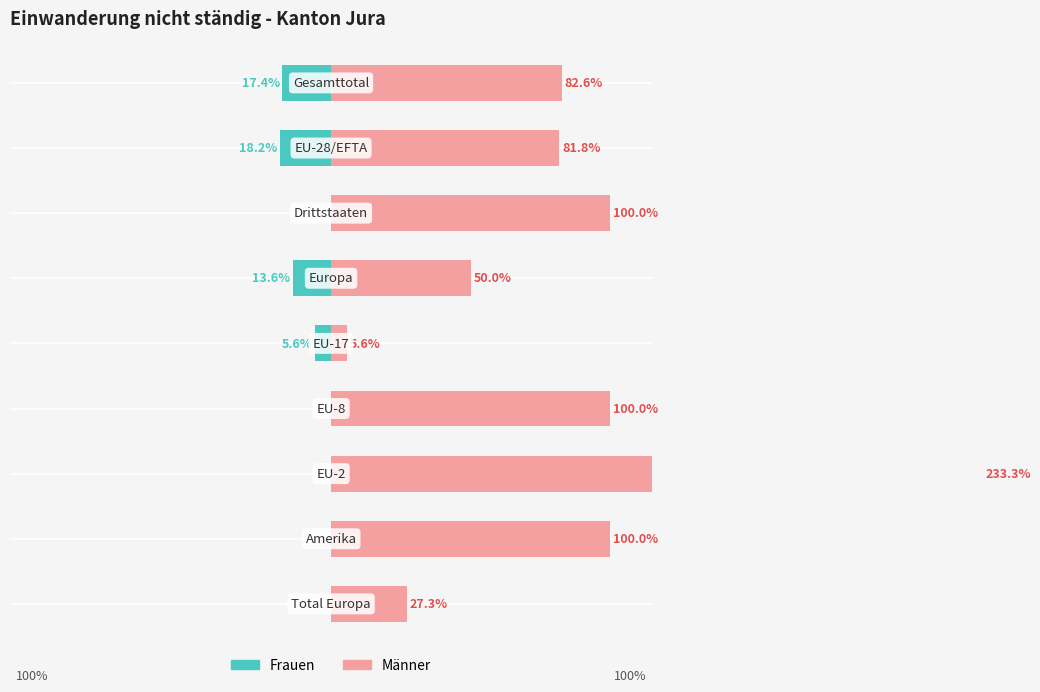

Which series has the widest spread of values?

Männer